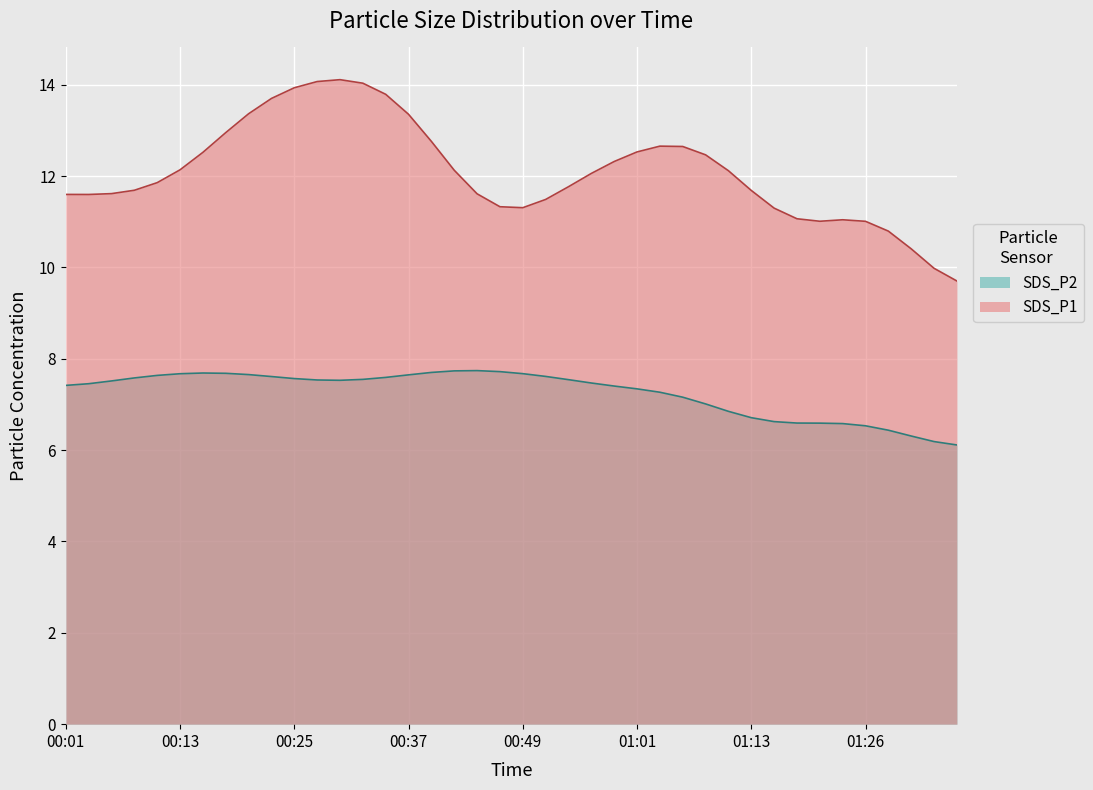

Which series has the largest total across all categories?

SDS_P1